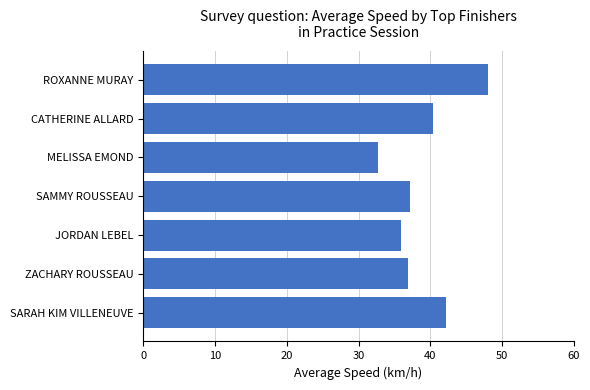

What is the sum of the values at SAMMY ROUSSEAU and MELISSA EMOND?

69.9